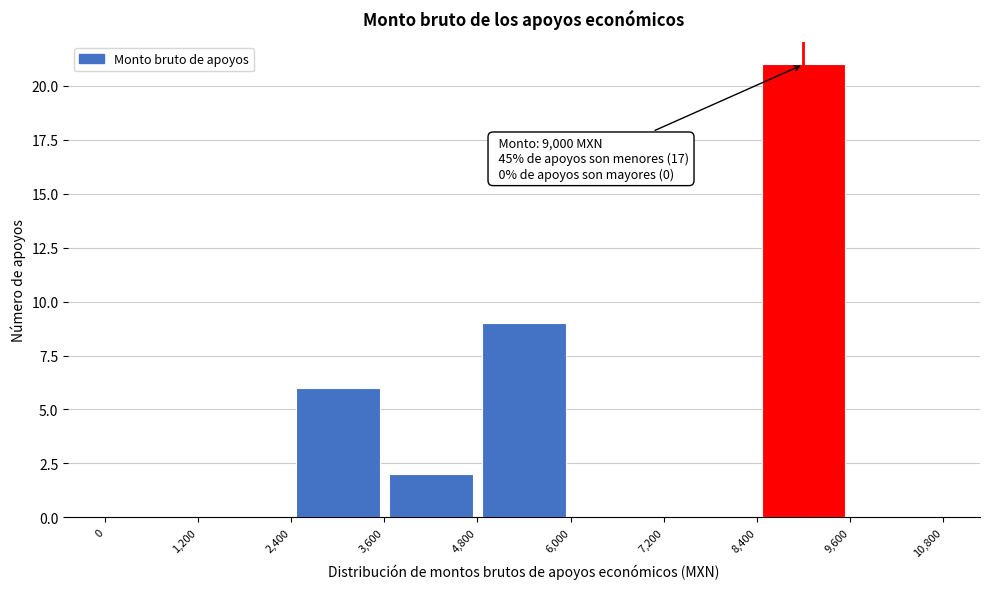

Over which range of the x-axis is the bar tallest?

8,400 to 9,600